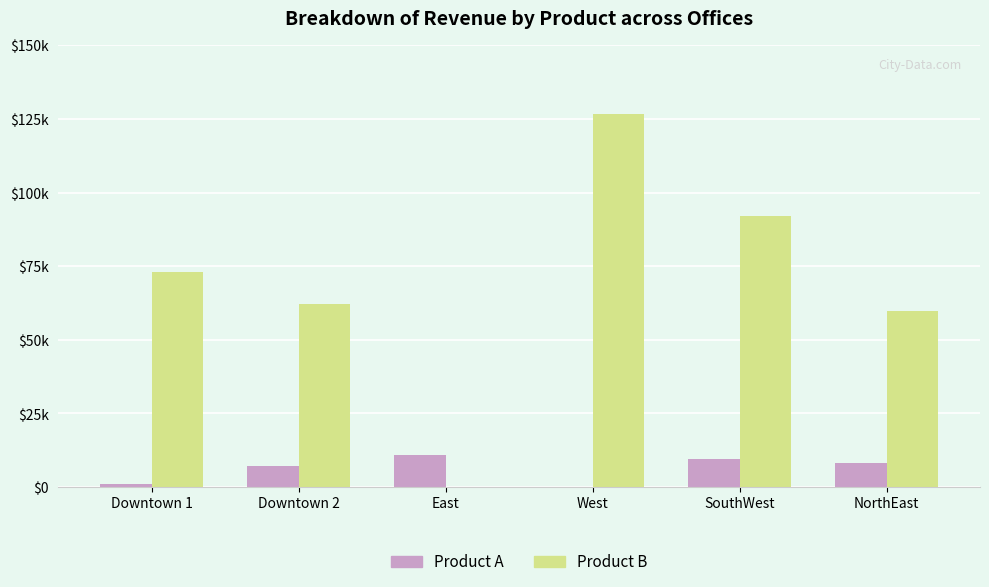

Are the bars horizontal?

No